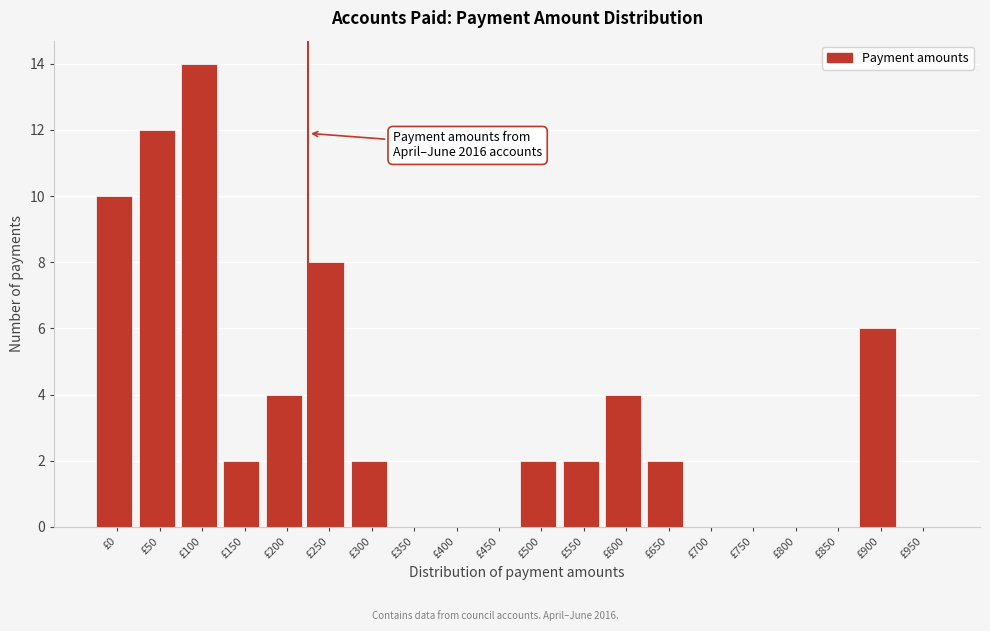

Reading left to right, transcribe all the data shown in this chart.

£0=10	£50=12	£100=14	£150=2	£200=4	£250=8	£300=2	£350=0	£400=0	£450=0	£500=2	£550=2	£600=4	£650=2	£700=0	£750=0	£800=0	£850=0	£900=6	£950=0